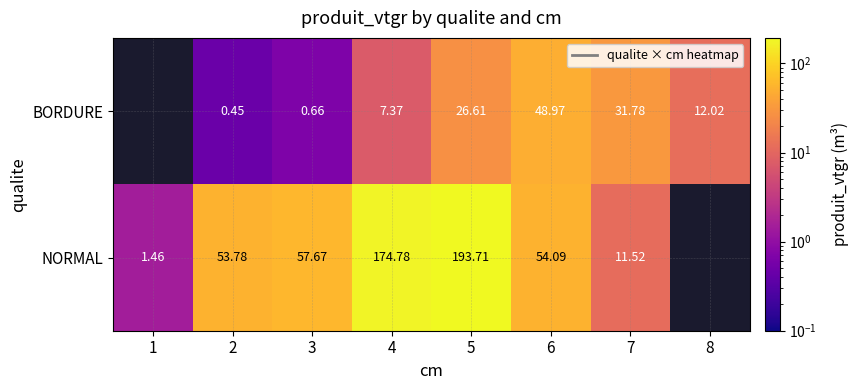

Rank the series at 6 from lowest to highest value.

BORDURE, NORMAL